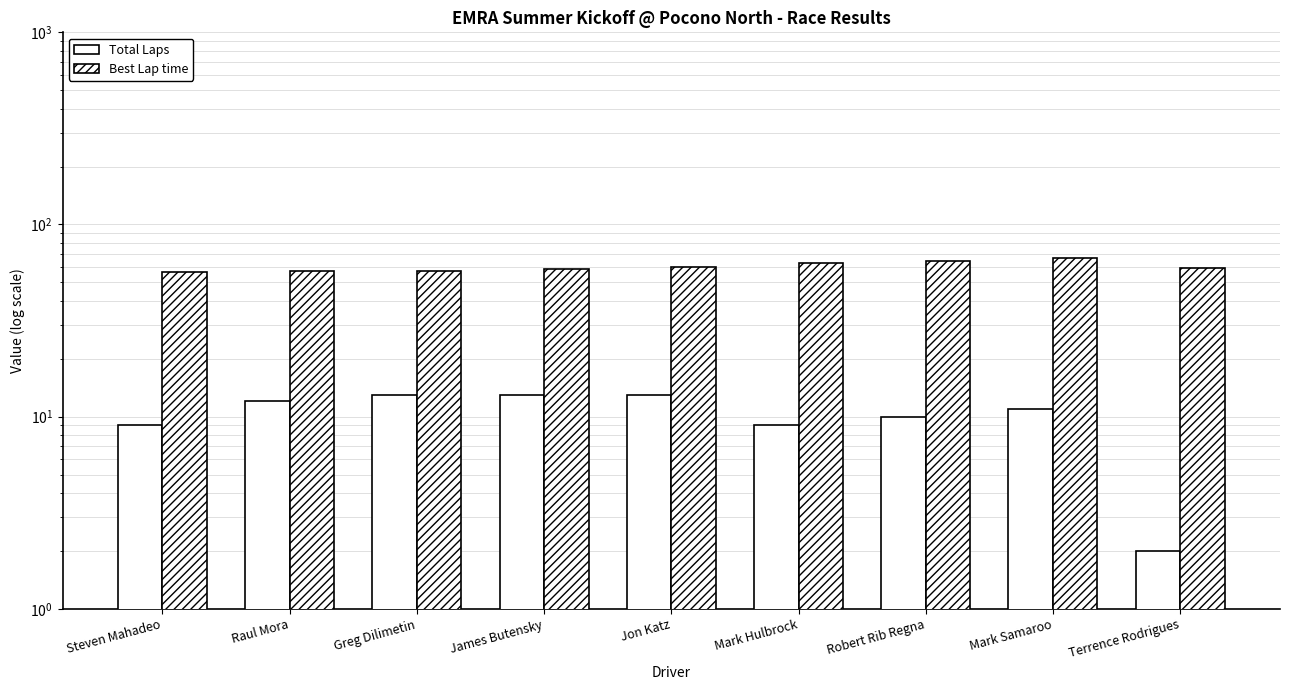

At which category is the sum across all series the highest?

Mark Samaroo